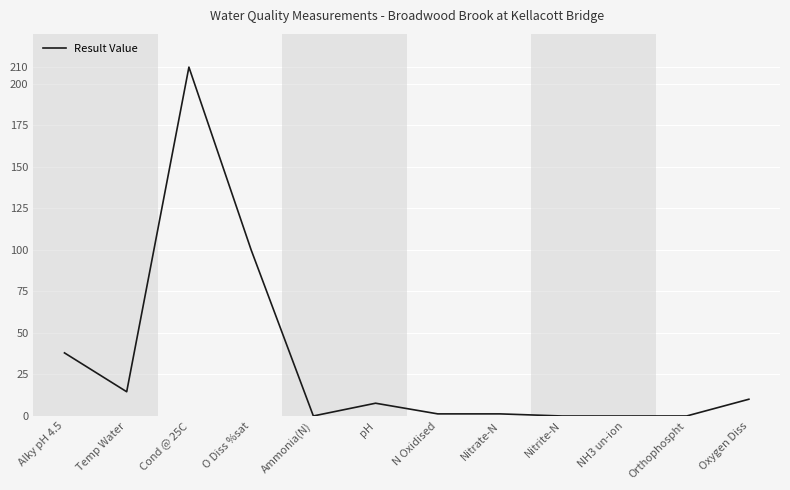

How many series are shown in this chart?

1